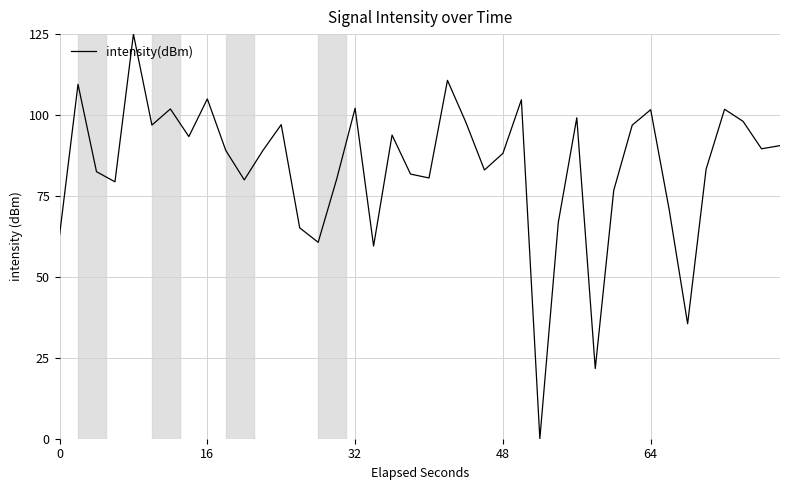

True or false: there are more than 1 points higher than both neighbors.

True